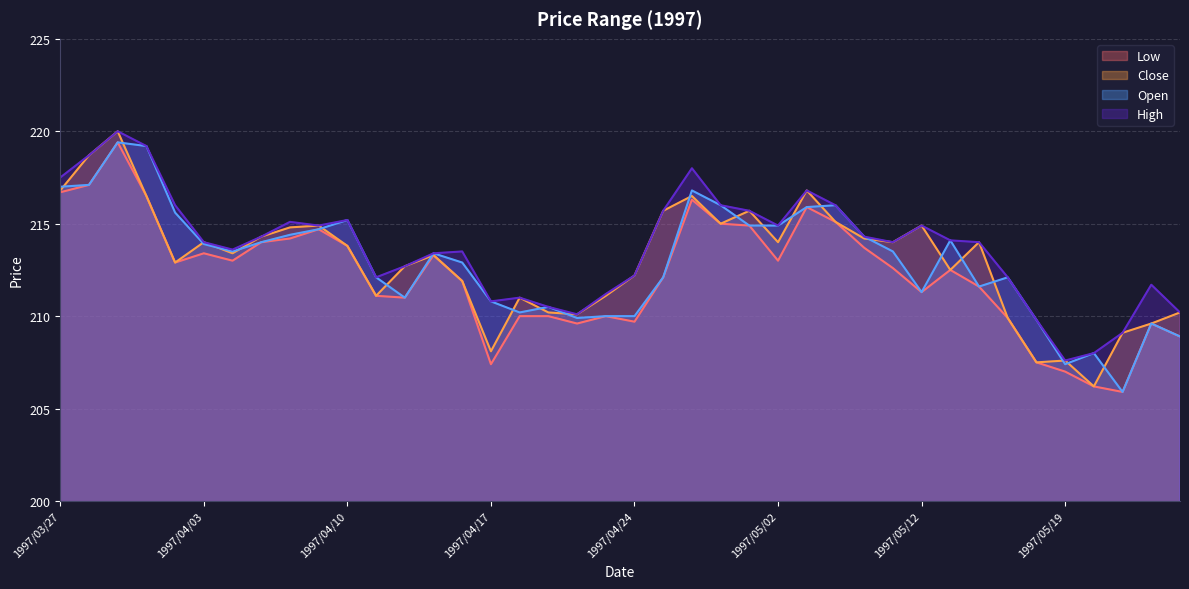

What is the difference between the Close values at 1997/05/21 and 1997/04/18?

1.9